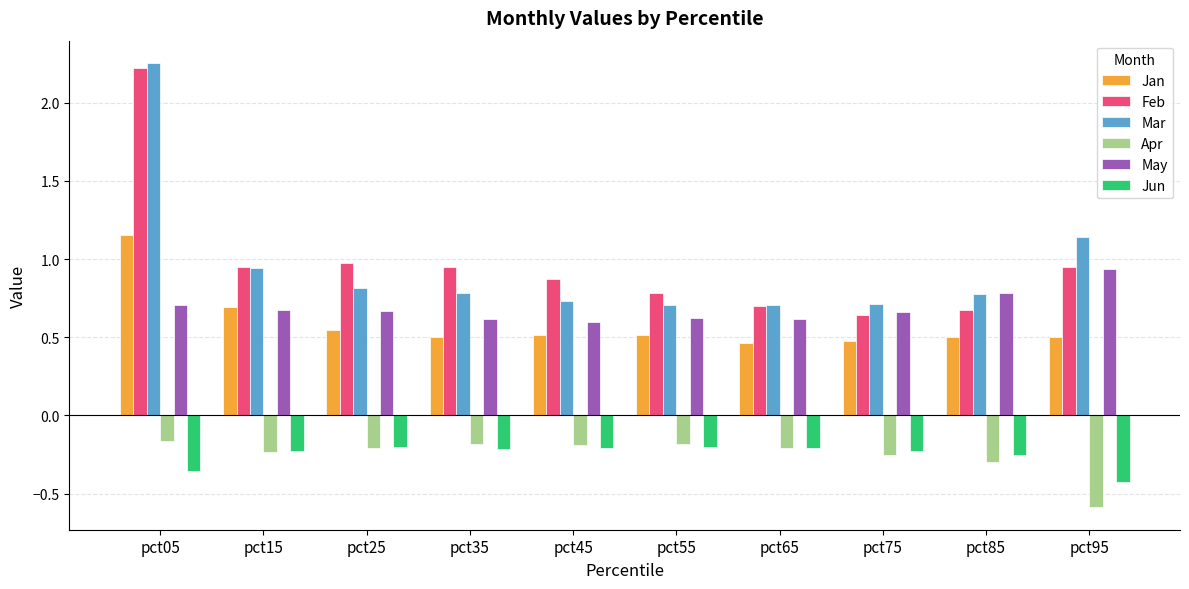

What is the smallest value displayed?

-0.6